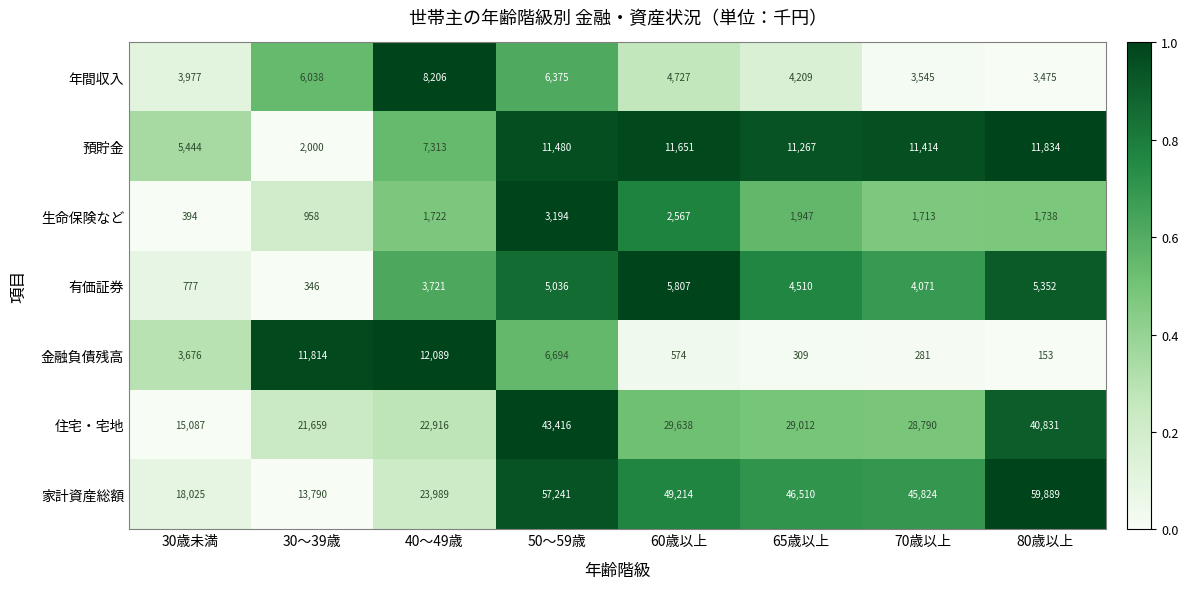

What is the difference between the 住宅・宅地 values at 70歳以上 and 65歳以上?

222